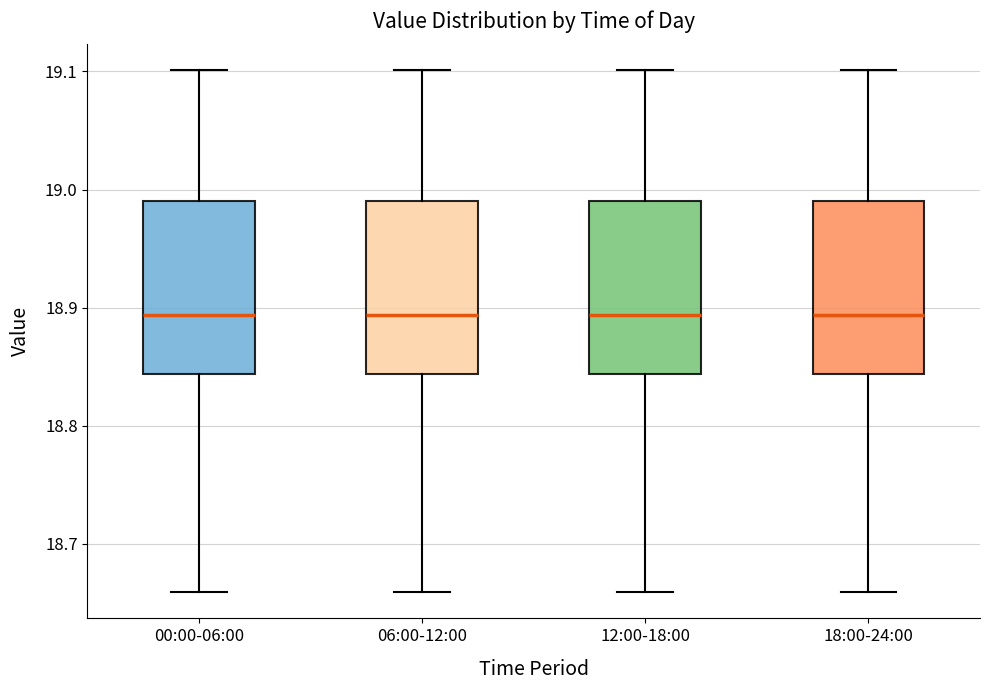

Reading left to right, read every box against the y-axis: the position of its median line, the range the box covers, and the ends of its whiskers. The values are not printed on the chart, so give them approximately, as read against the axis.

00:00-06:00: median 18.89, box 18.84 to 18.99, whiskers 18.66 to 19.10
06:00-12:00: median 18.89, box 18.84 to 18.99, whiskers 18.66 to 19.10
12:00-18:00: median 18.89, box 18.84 to 18.99, whiskers 18.66 to 19.10
18:00-24:00: median 18.89, box 18.84 to 18.99, whiskers 18.66 to 19.10